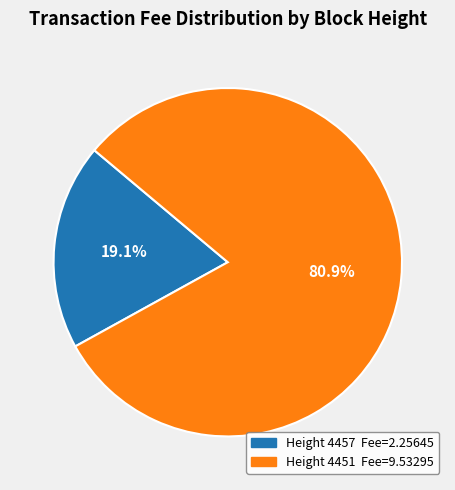

Does any single category account for the majority?

Yes